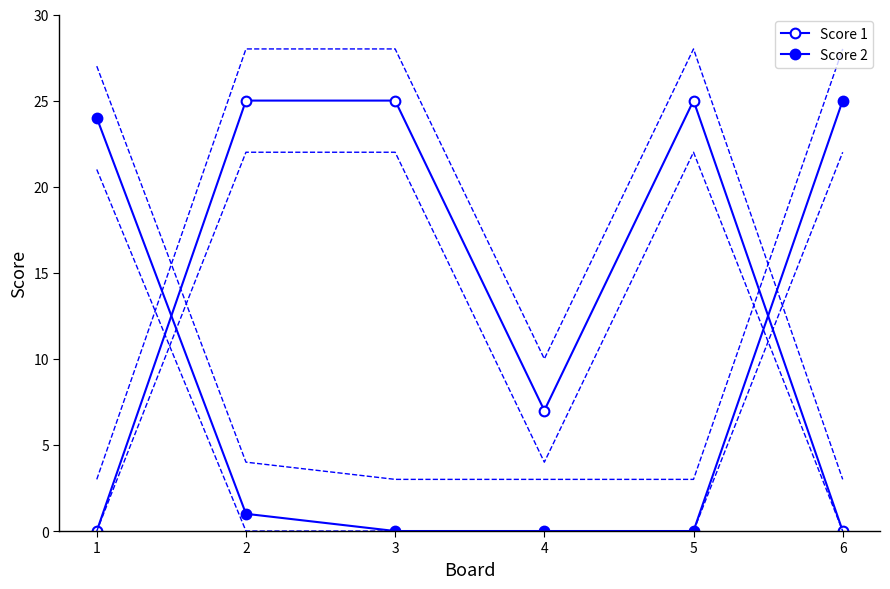

Reading left to right, what are all the values shown in this chart?

Score 1: 0	25	25	7	25	0
Score 2: 24	1	0	0	0	25